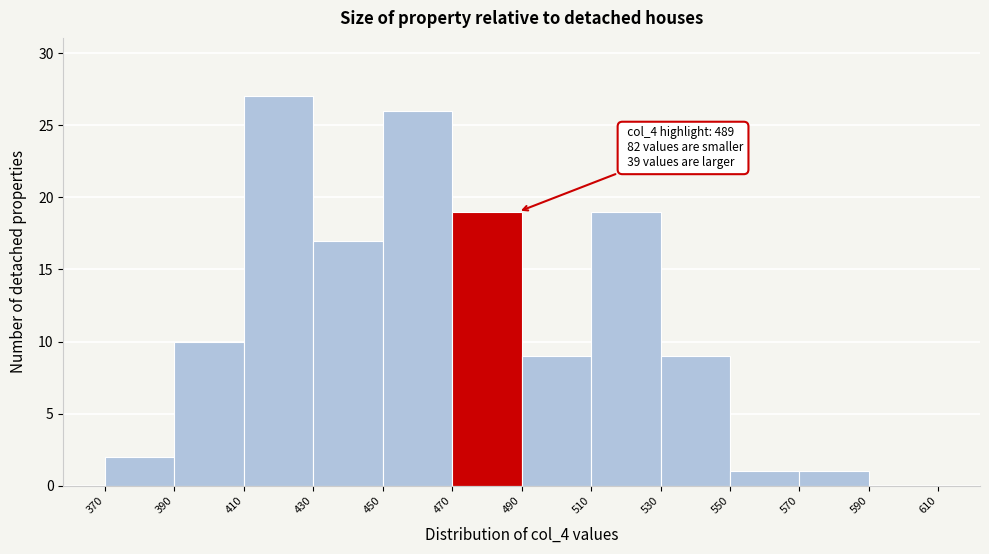

Over which range of the x-axis is the bar tallest?

410 to 430